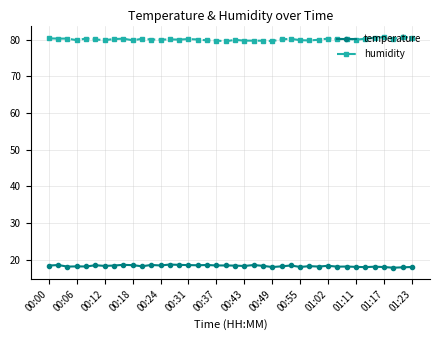

List the series in order of their overall mean, highest first.

humidity, temperature